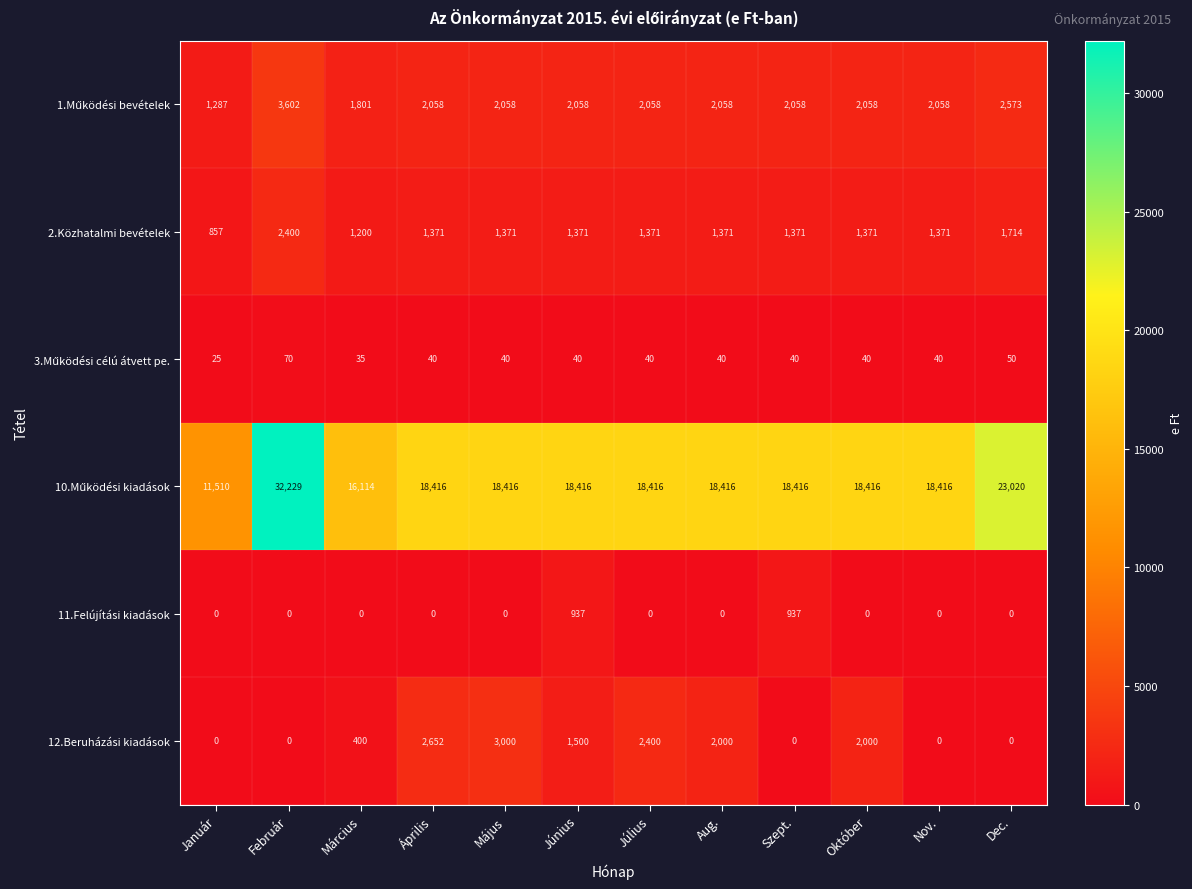

Which category has the highest value across all series?

Február